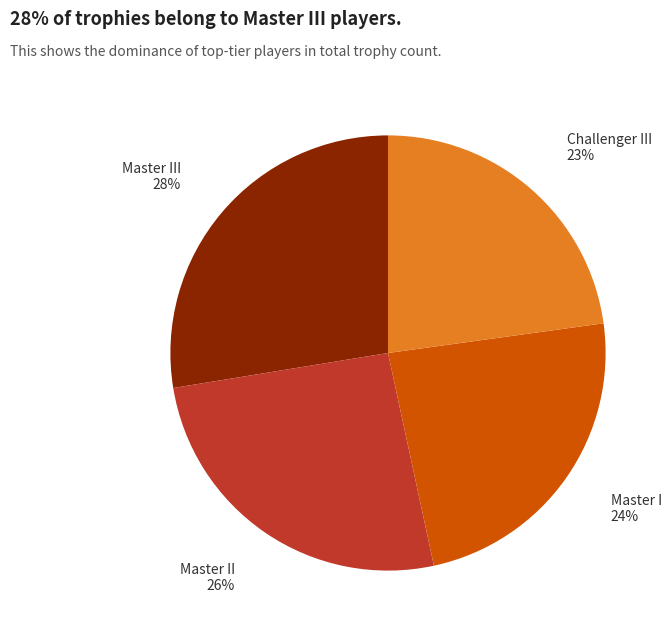

How many segments does this pie chart have?

4